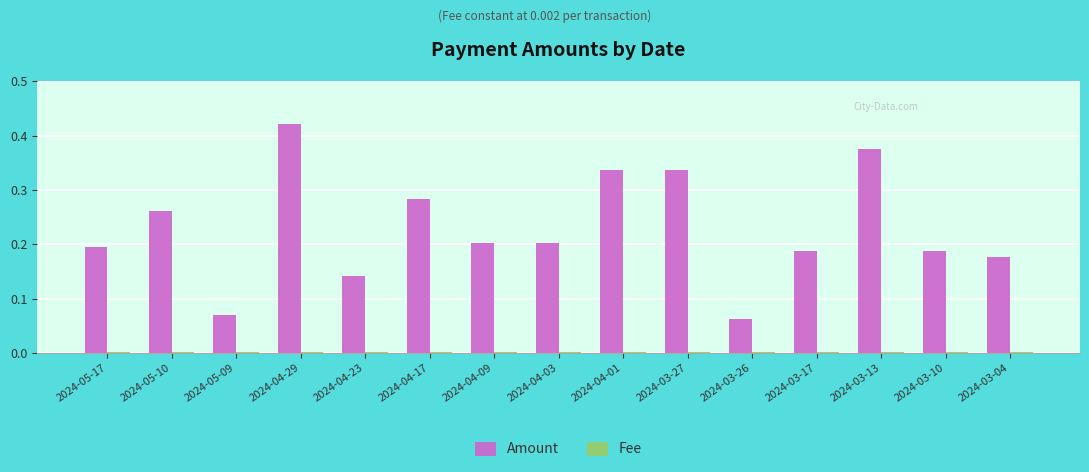

Which series has the largest range (max minus min)?

Amount